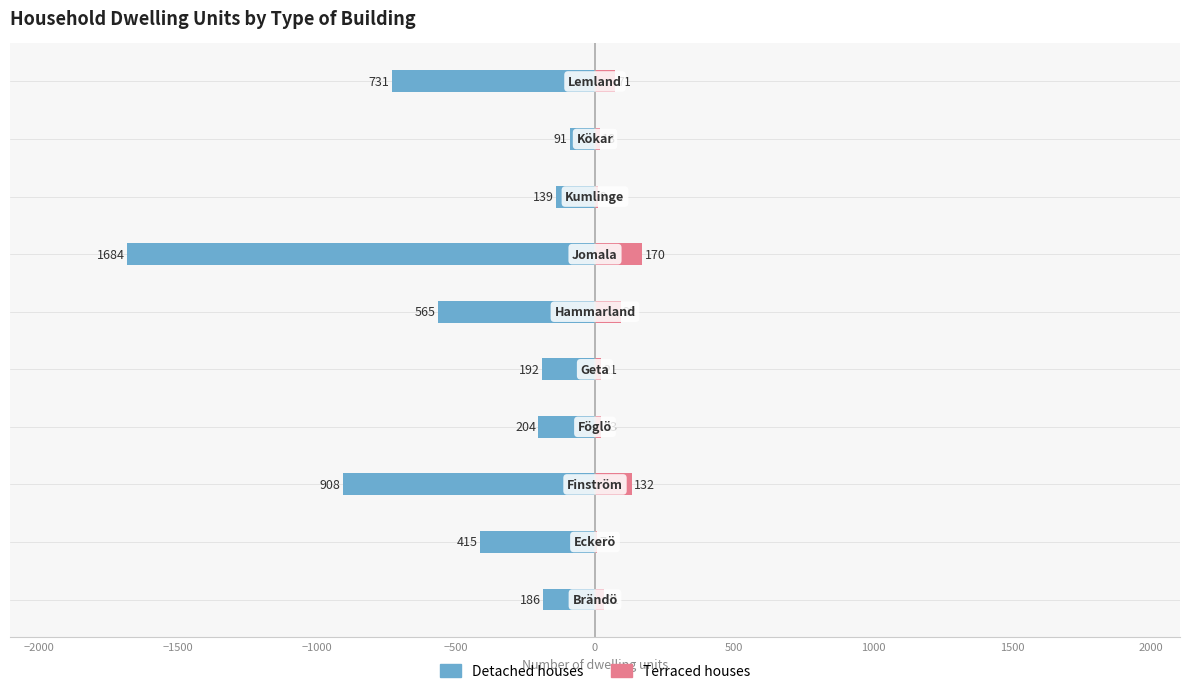

At how many categories does at least one series exceed -348?

10